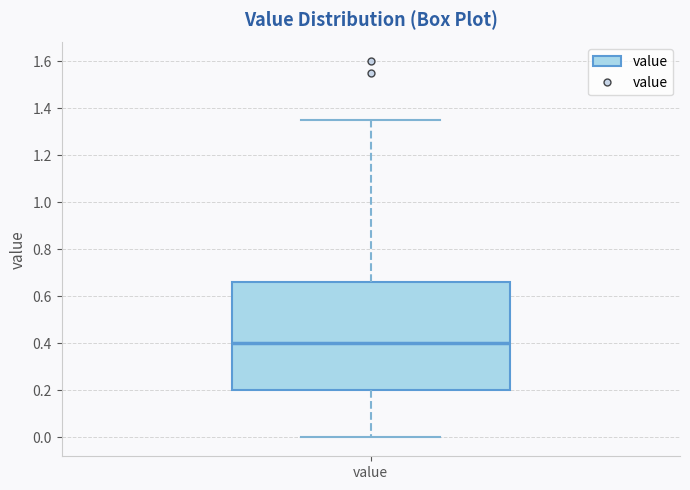

Transcribe this box plot: give where the median line is, the range the box spans, and where the two whiskers end, as read against the y-axis. The values are not printed on the chart, so give them approximately, as read against the axis.

median 0.40, box 0.20 to 0.66, whiskers 0.00 to 1.36